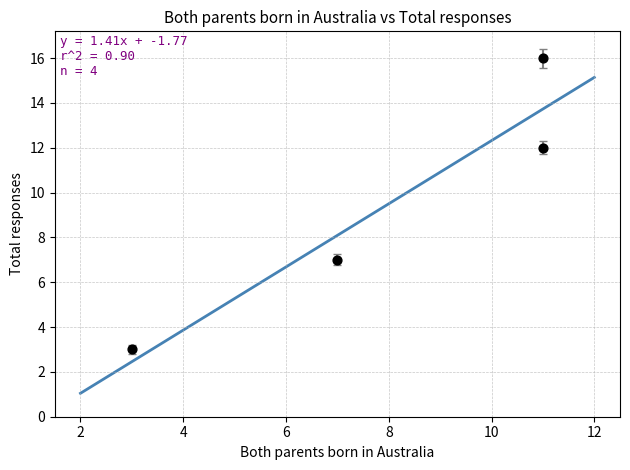

What Y value in the scatter plot is closest to 9?

7